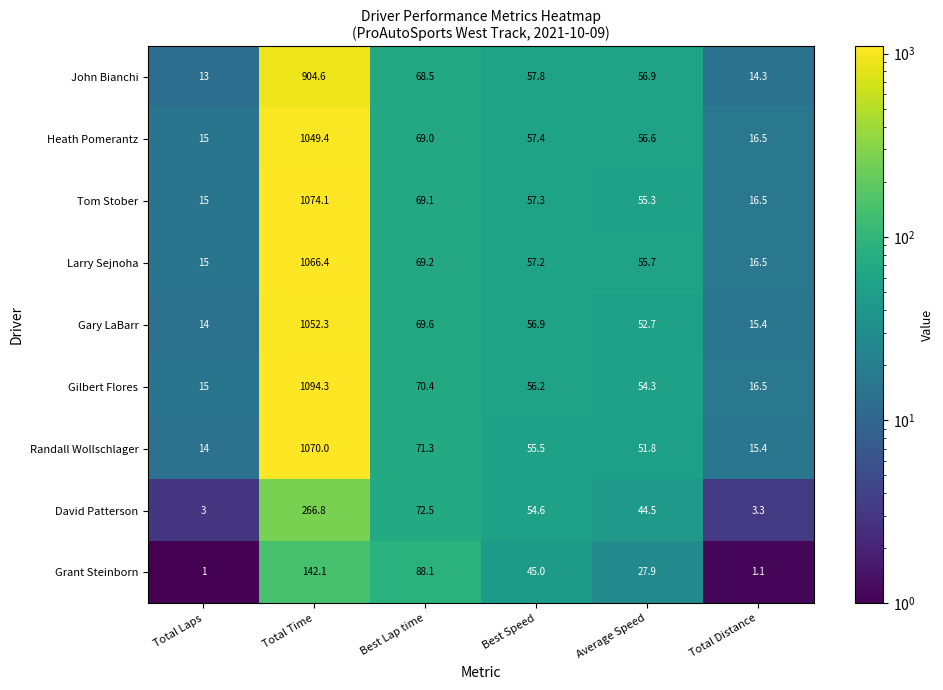

Which category has the lowest value in the John Bianchi series?

Total Laps